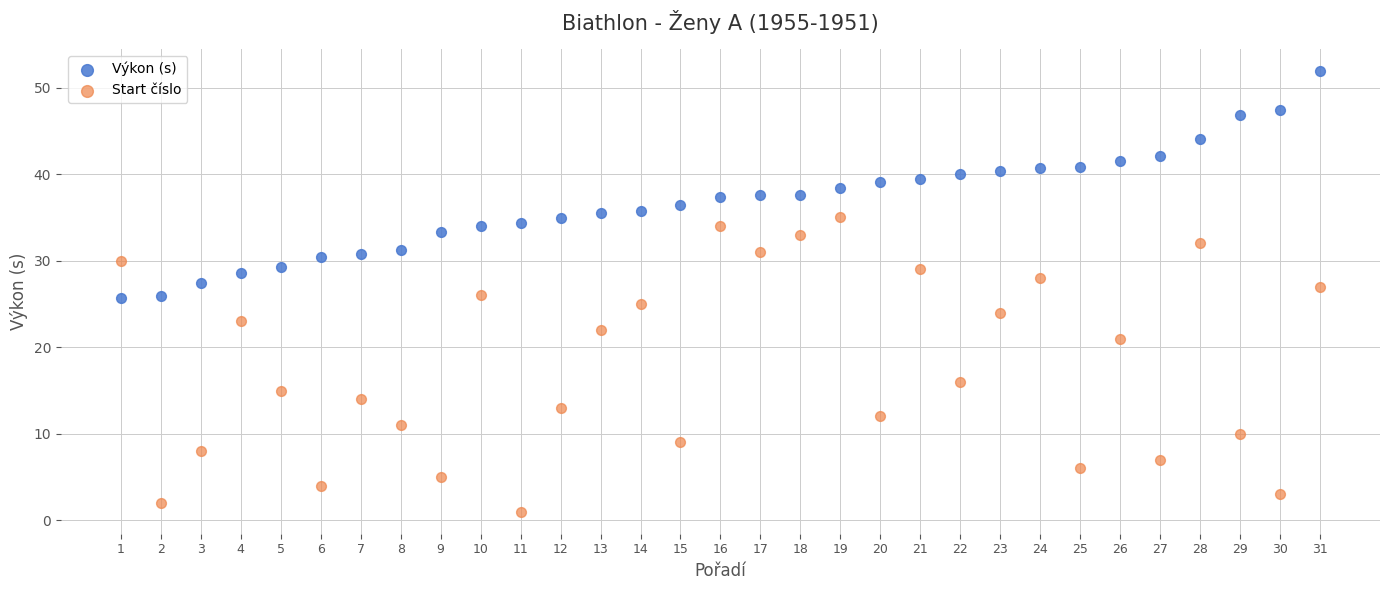

Which series reaches the maximum Y coordinate?

Výkon (s)